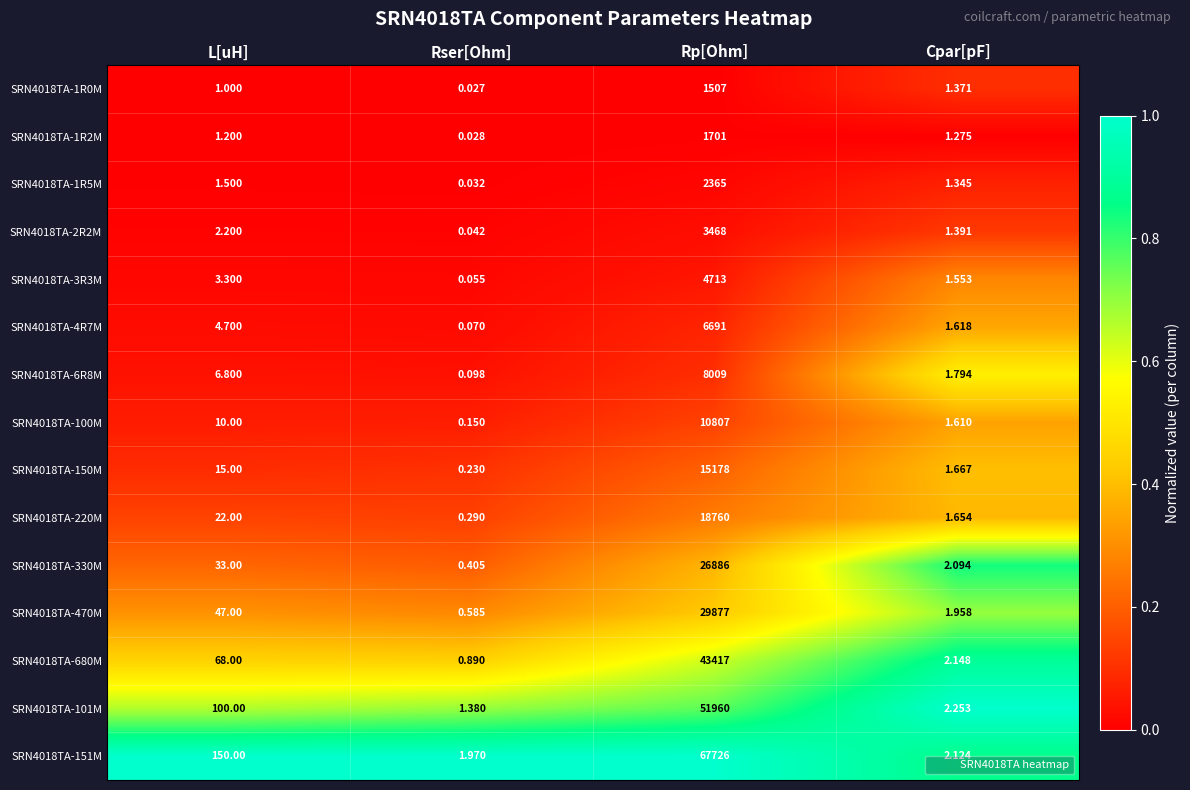

Which category has the lowest value in the SRN4018TA-1R0M series?

Rser[Ohm]